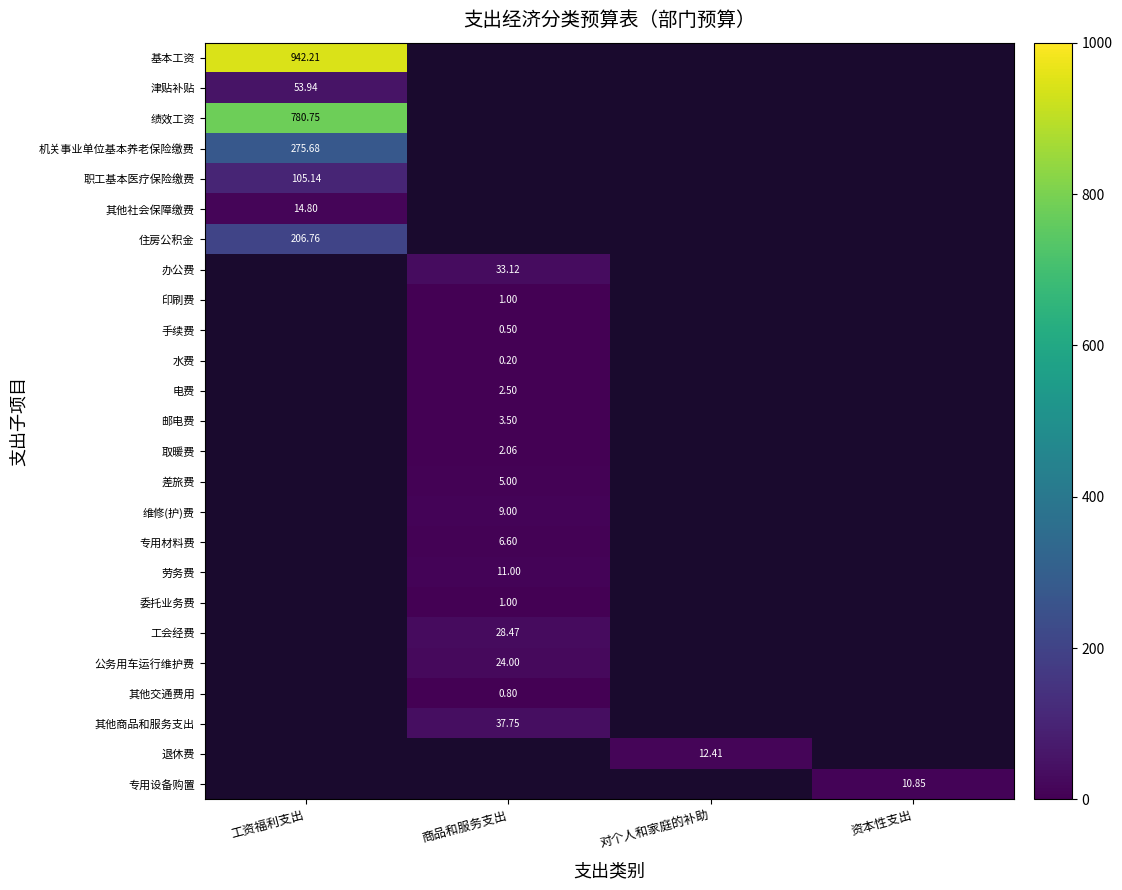

What is the smallest value displayed?

0.2